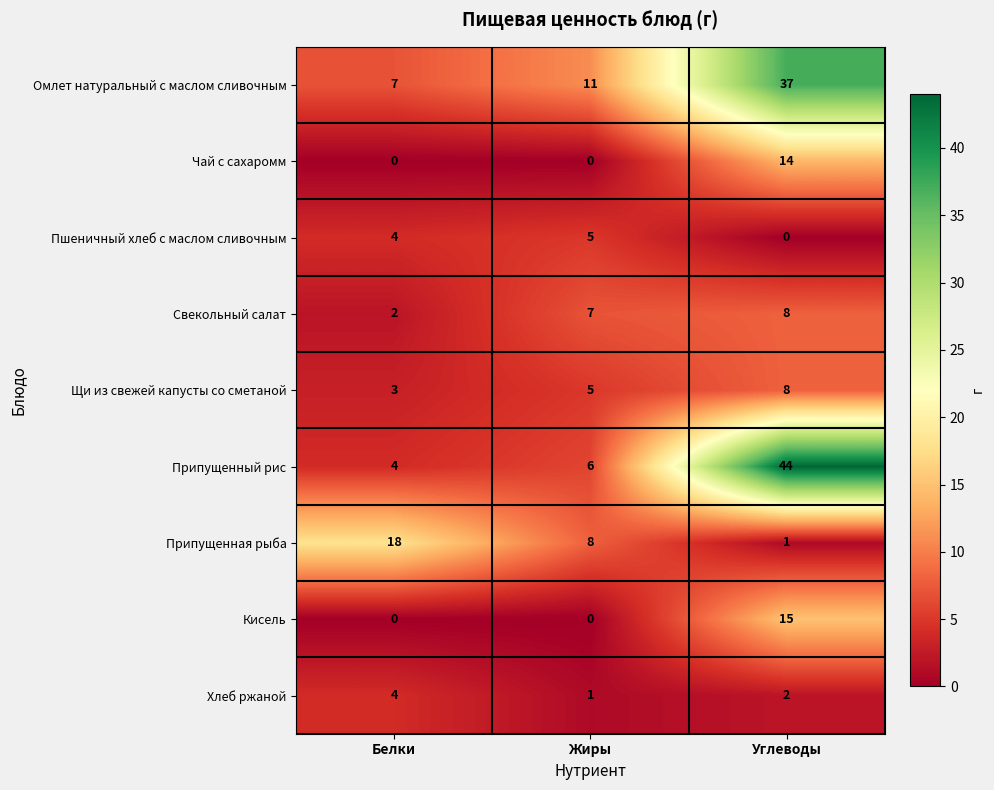

Reading right to left, what are all the values shown in this chart?

Омлет натуральный с маслом сливочным: 37	11	7
Чай с сахаромм: 14	0	0
Пшеничный хлеб с маслом сливочным: 0	5	4
Свекольный салат: 8	7	2
Щи из свежей капусты со сметаной: 8	5	3
Припущенный рис: 44	6	4
Припущенная рыба: 1	8	18
Кисель: 15	0	0
Хлеб ржаной: 2	1	4